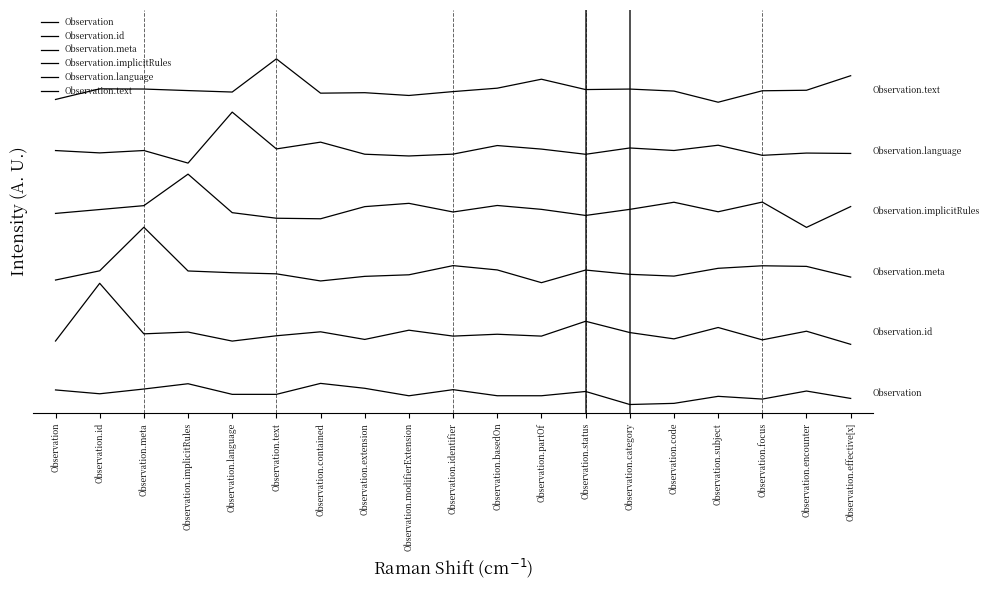

What is the label of the 11th point from the left?

Observation.basedOn